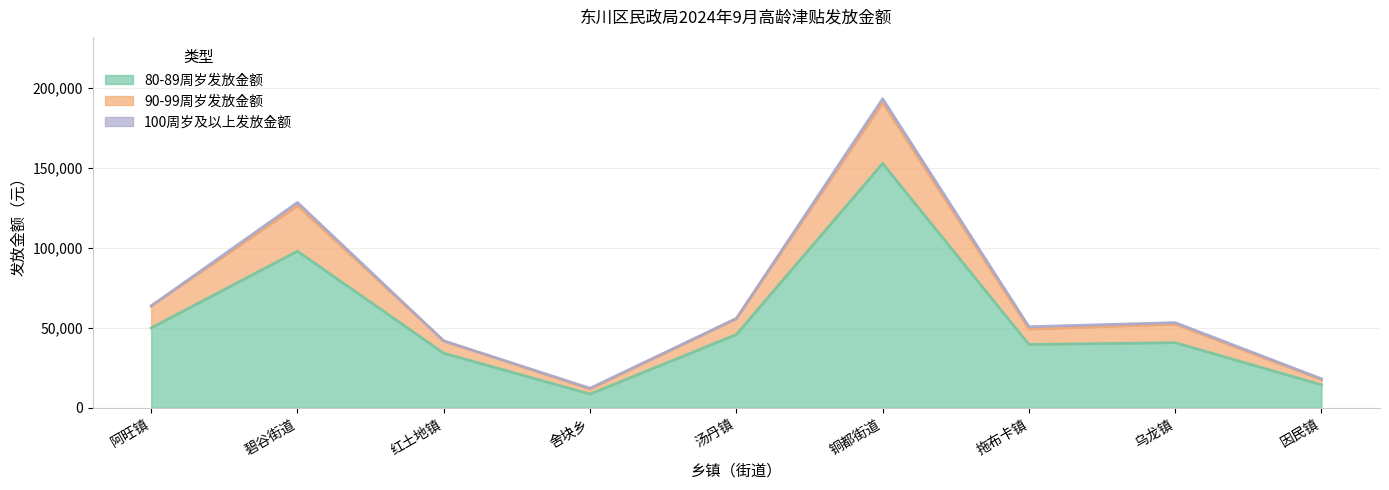

How many data points does each series have?

9